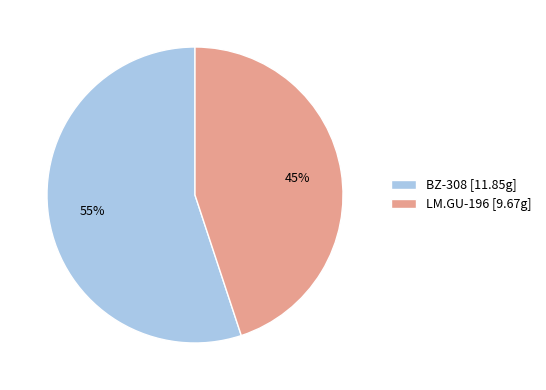

True or false: LM.GU-196 accounts for 45% of the total.

True